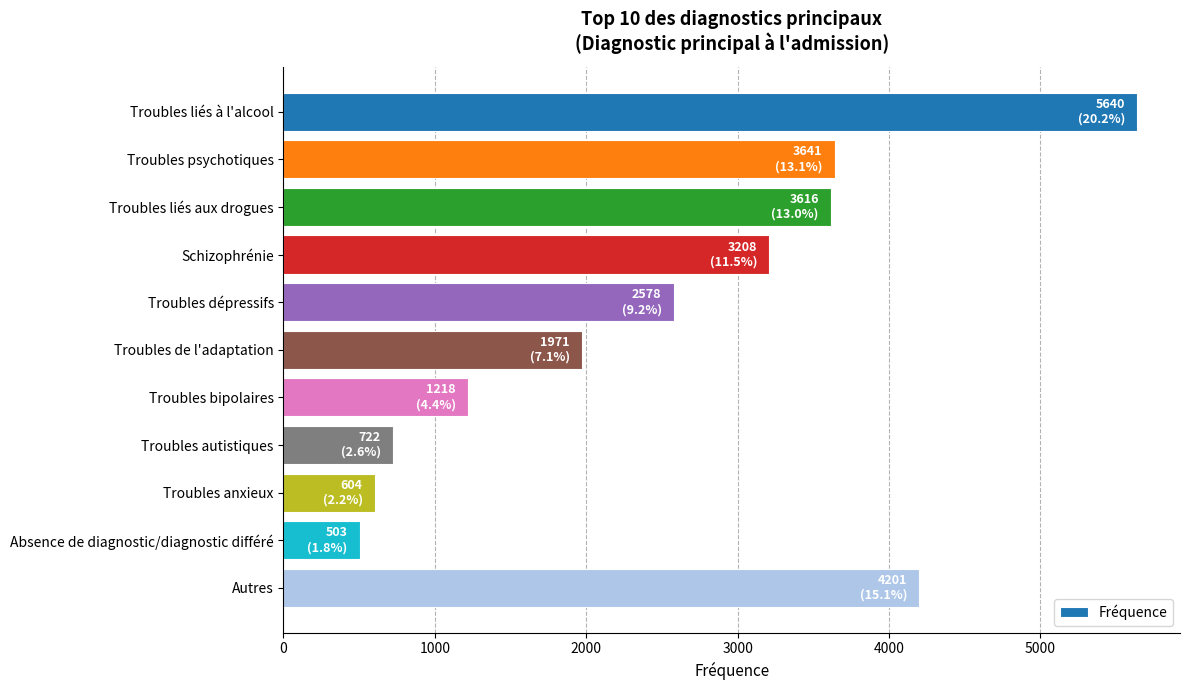

What is the label of the 6th bar from the bottom?

Troubles de l'adaptation